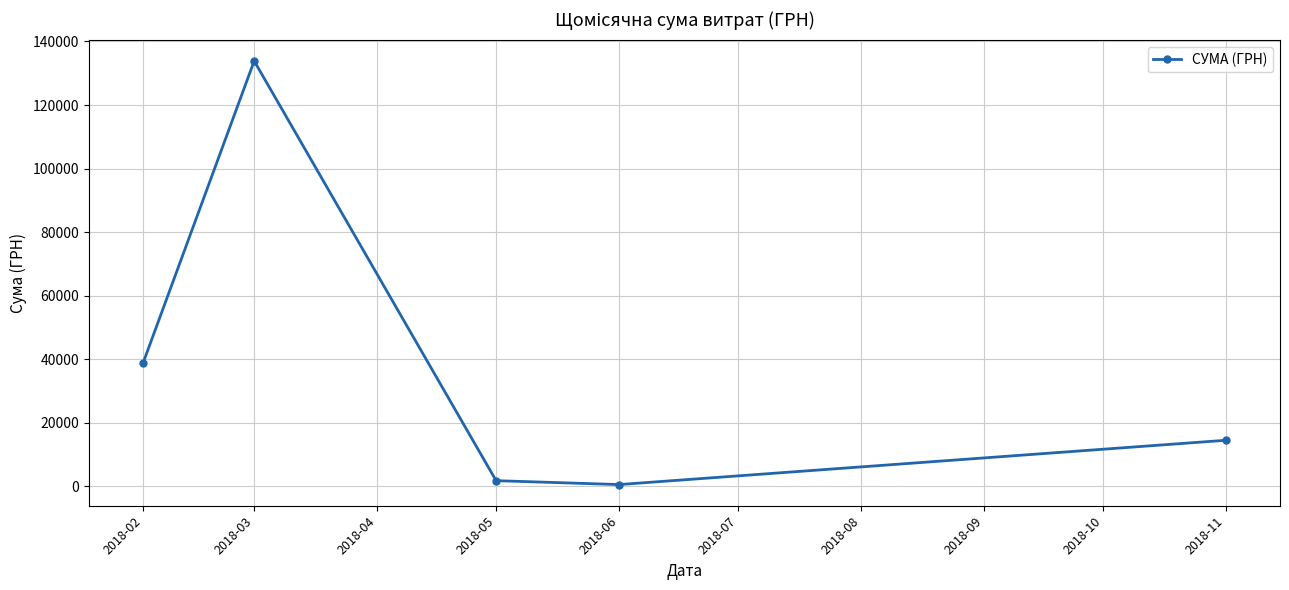

Reading left to right, extract all data points from this chart.

38867.6	133871.0	1787.0	560.6	14500.0